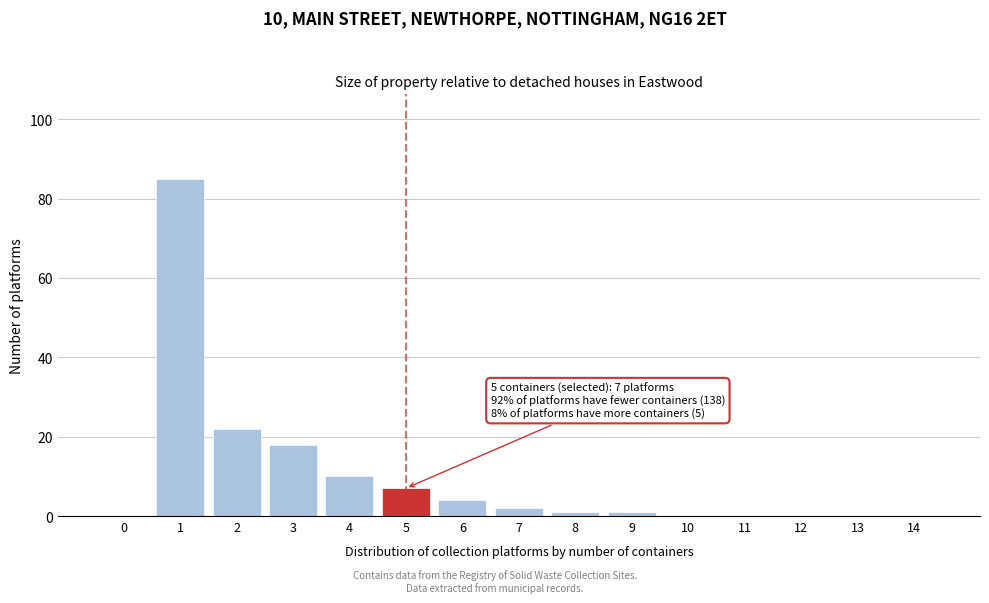

Reading left to right, what are all the values shown in this chart?

0=0	1=85	2=22	3=18	4=10	5=7	6=4	7=2	8=1	9=1	10=0	11=0	12=0	13=0	14=0